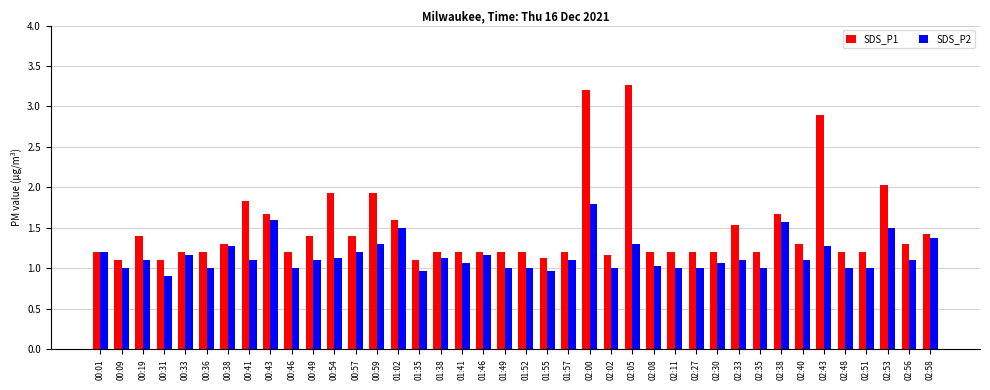

Does the chart contain stacked bars?

No